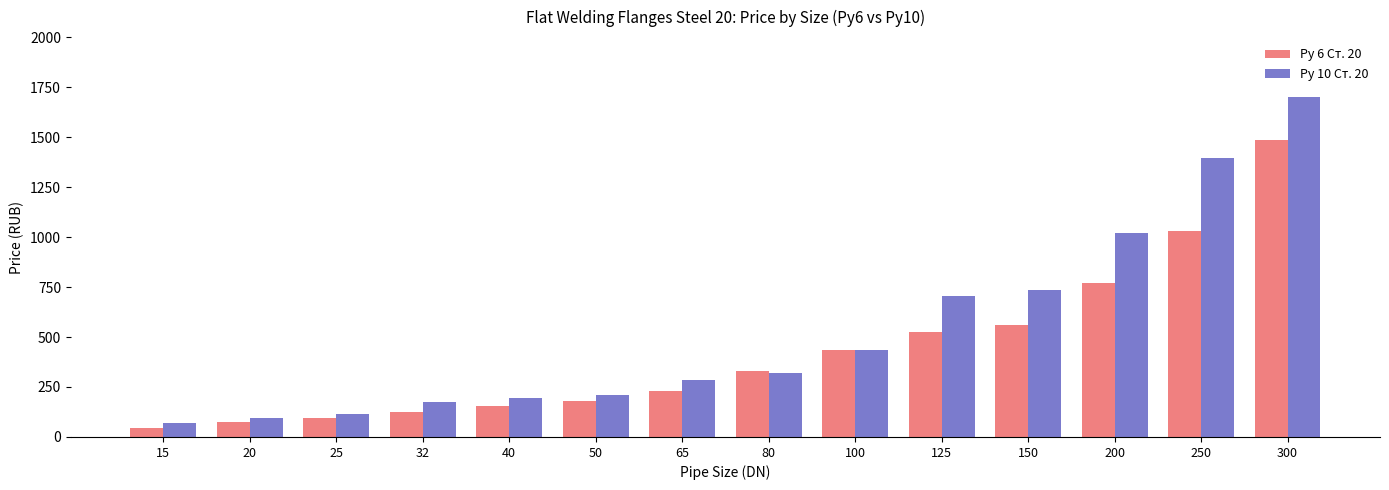

What is the difference between the Ру 6 Ст. 20 values at 300 and 50?

1305.6